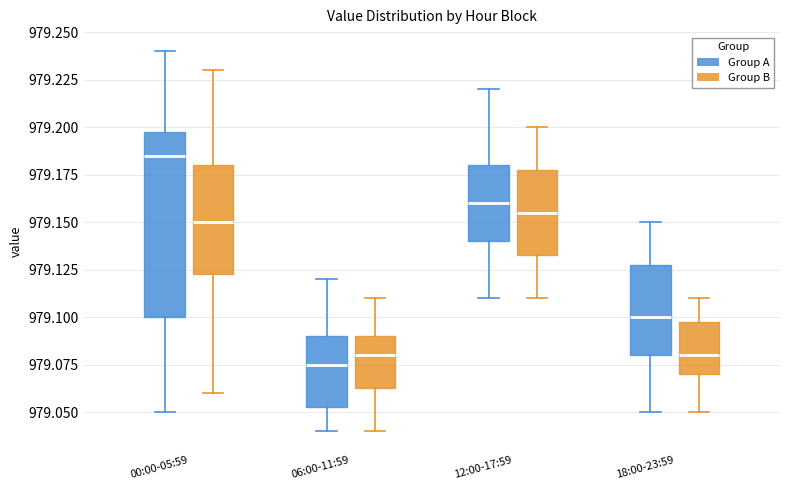

Reading left to right, read every box against the y-axis: the position of its median line, the range the box covers, and the ends of its whiskers. The values are not printed on the chart, so give them approximately, as read against the axis.

00:00-05:59 (Group A): median 979.185, box 979.100 to 979.200, whiskers 979.050 to 979.240
00:00-05:59 (Group B): median 979.150, box 979.125 to 979.180, whiskers 979.060 to 979.230
06:00-11:59 (Group A): median 979.075, box 979.055 to 979.090, whiskers 979.040 to 979.120
06:00-11:59 (Group B): median 979.080, box 979.065 to 979.090, whiskers 979.040 to 979.110
12:00-17:59 (Group A): median 979.160, box 979.140 to 979.180, whiskers 979.110 to 979.220
12:00-17:59 (Group B): median 979.155, box 979.135 to 979.180, whiskers 979.110 to 979.200
18:00-23:59 (Group A): median 979.100, box 979.080 to 979.130, whiskers 979.050 to 979.150
18:00-23:59 (Group B): median 979.080, box 979.070 to 979.100, whiskers 979.050 to 979.110